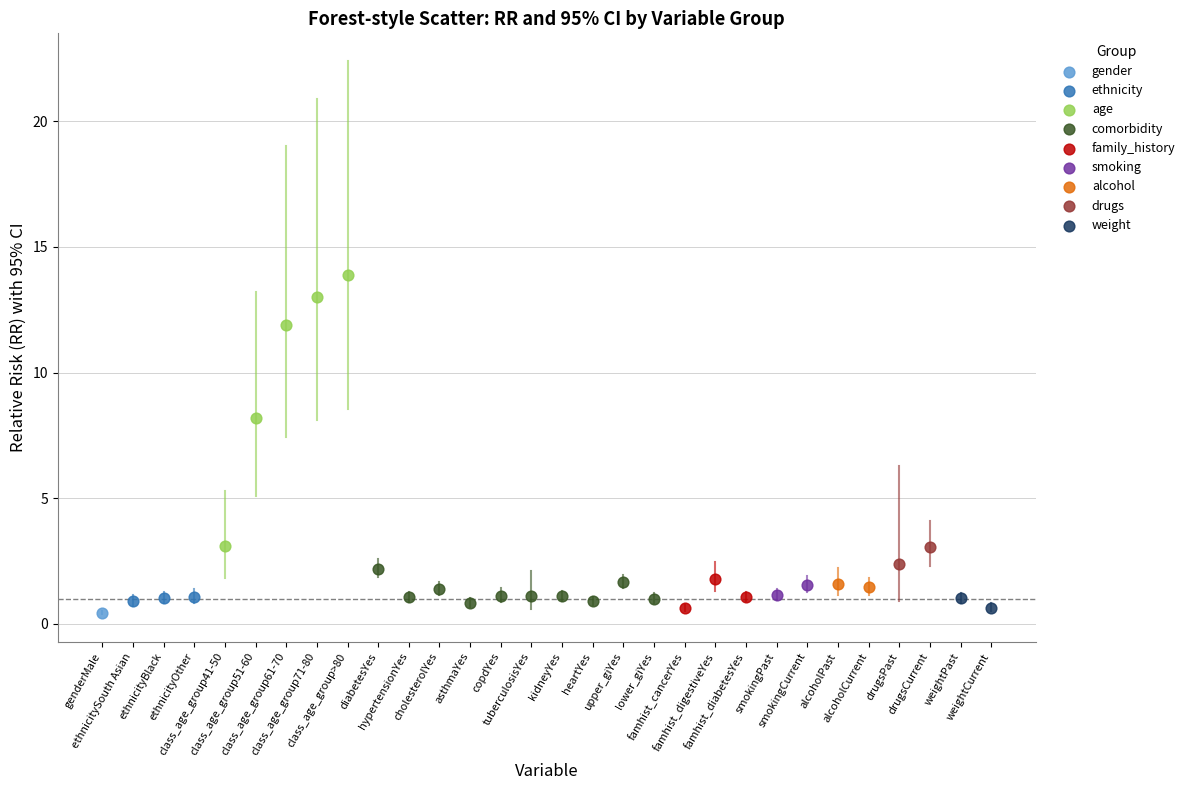

Which series reaches the maximum Y coordinate?

age